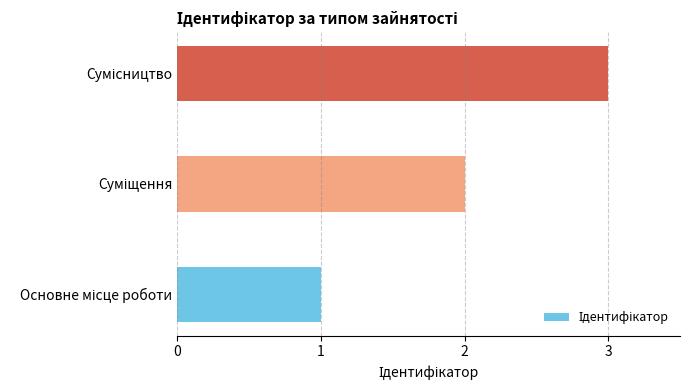

What is the sum of all values?

6